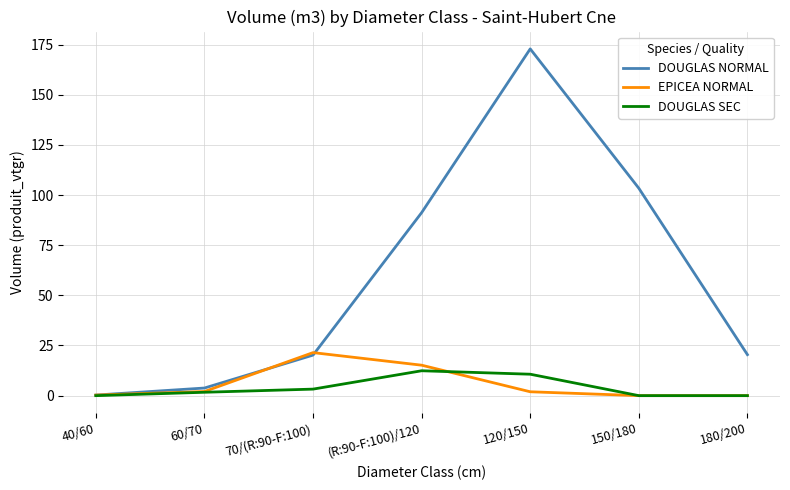

What value does the DOUGLAS NORMAL series have at 40/60?

0.3